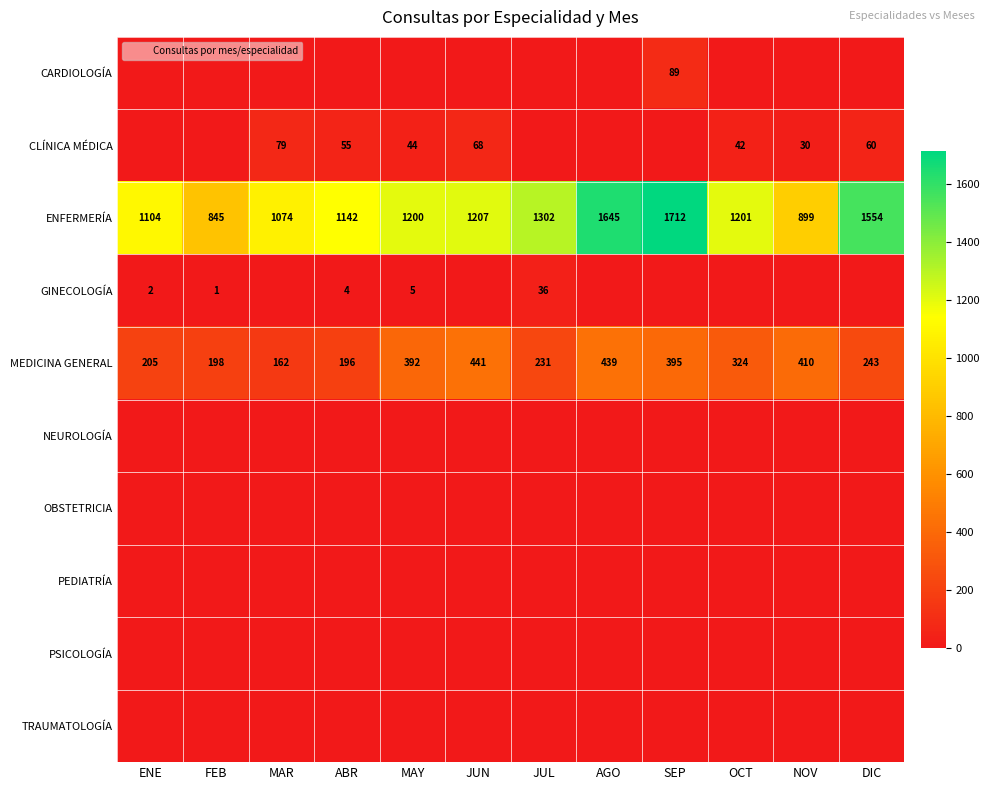

Which category has the lowest value in the MEDICINA GENERAL series?

MAR